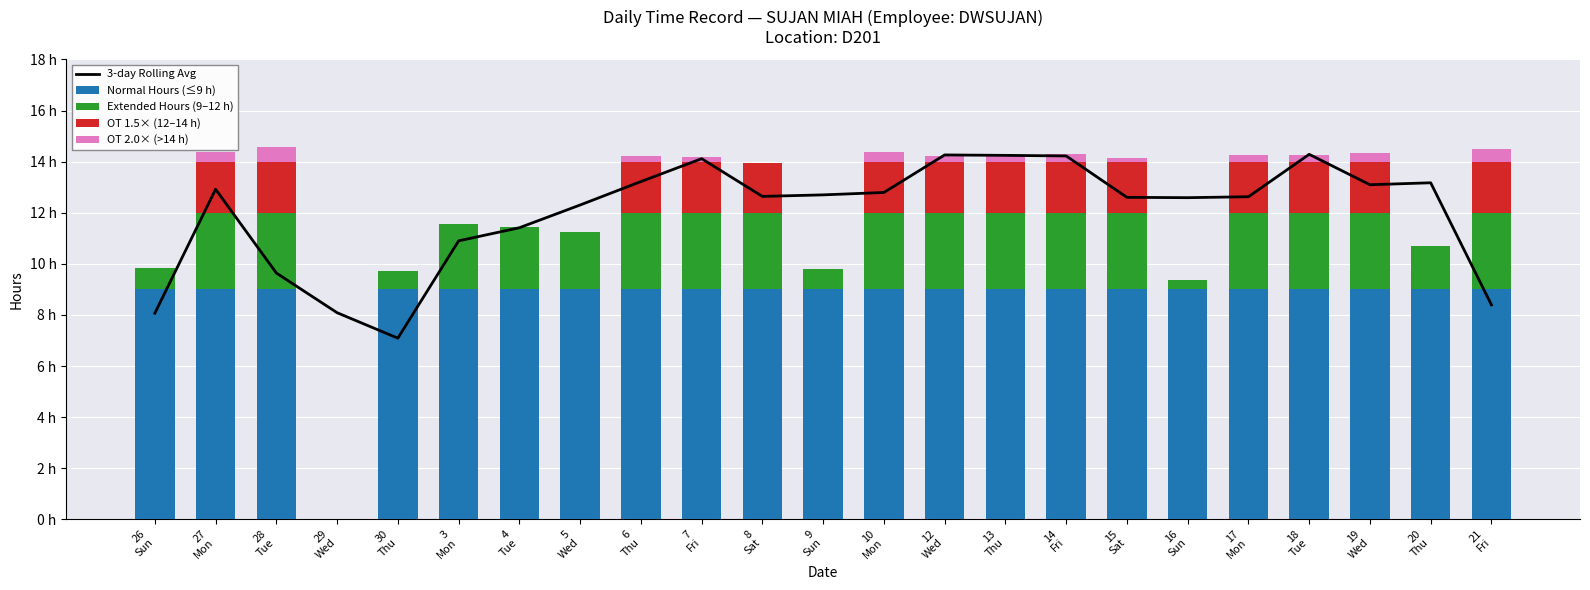

Reading right to left, list all the values displayed in this chart.

3-day Rolling Avg: 8.4	13.2	13.1	14.3	12.6	12.6	12.6	14.2	14.2	14.3	12.8	12.7	12.6	14.1	13.2	12.3	11.4	10.9	7.1	8.1	9.6	12.9	8.1
Normal Hours (≤9 h): 9.0	9.0	9.0	9.0	9.0	9.0	9.0	9.0	9.0	9.0	9.0	9.0	9.0	9.0	9.0	9.0	9.0	9.0	9.0	0.0	9.0	9.0	9.0
Extended Hours (9–12 h): 3.0	1.7	3.0	3.0	3.0	0.4	3.0	3.0	3.0	3.0	3.0	0.8	3.0	3.0	3.0	2.2	2.4	2.6	0.7	0.0	3.0	3.0	0.8
OT 1.5× (12–14 h): 2.0	0.0	2.0	2.0	2.0	0.0	2.0	2.0	2.0	2.0	2.0	0.0	1.9	2.0	2.0	0.0	0.0	0.0	0.0	0.0	2.0	2.0	0.0
OT 2.0× (>14 h): 0.5	0.0	0.3	0.2	0.3	0.0	0.1	0.3	0.2	0.2	0.4	0.0	0.0	0.2	0.2	0.0	0.0	0.0	0.0	0.0	0.6	0.4	0.0